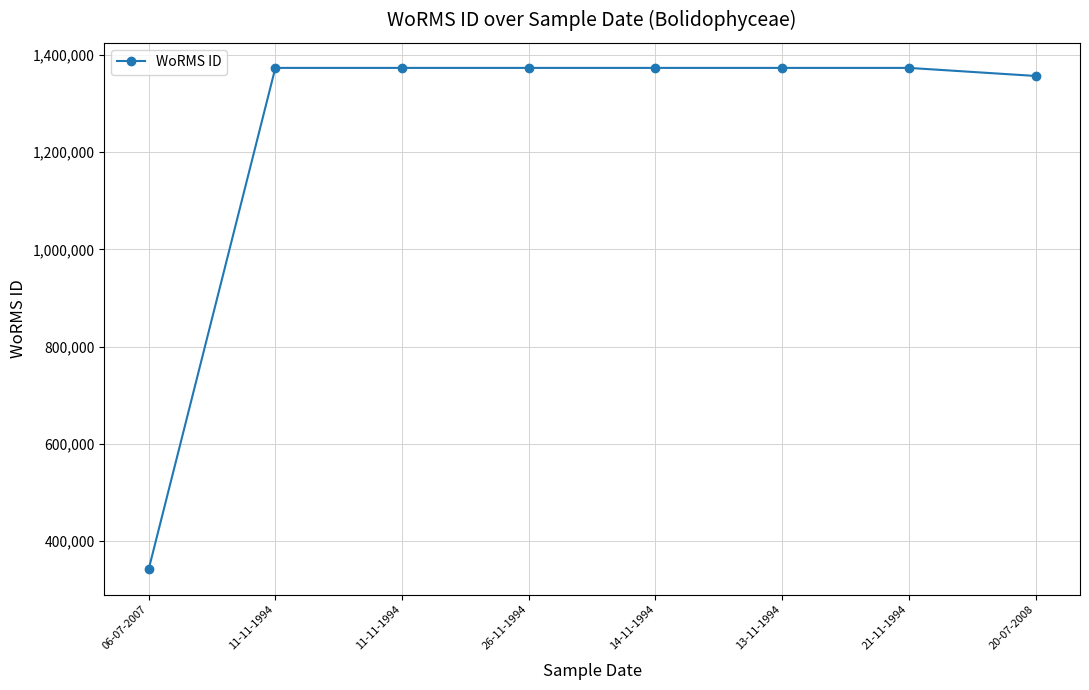

Is this an area chart (filled region under the line)?

No